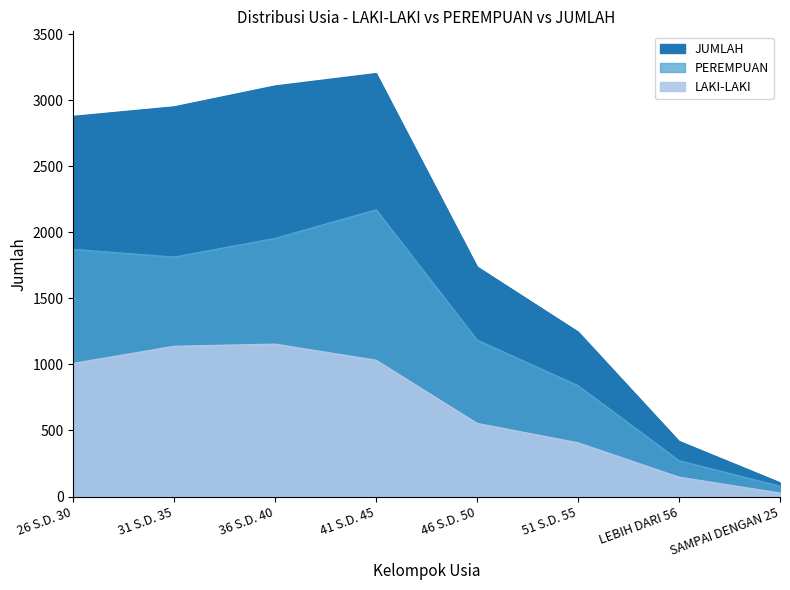

What is the total value across all series at 41 S.D. 45?

6402